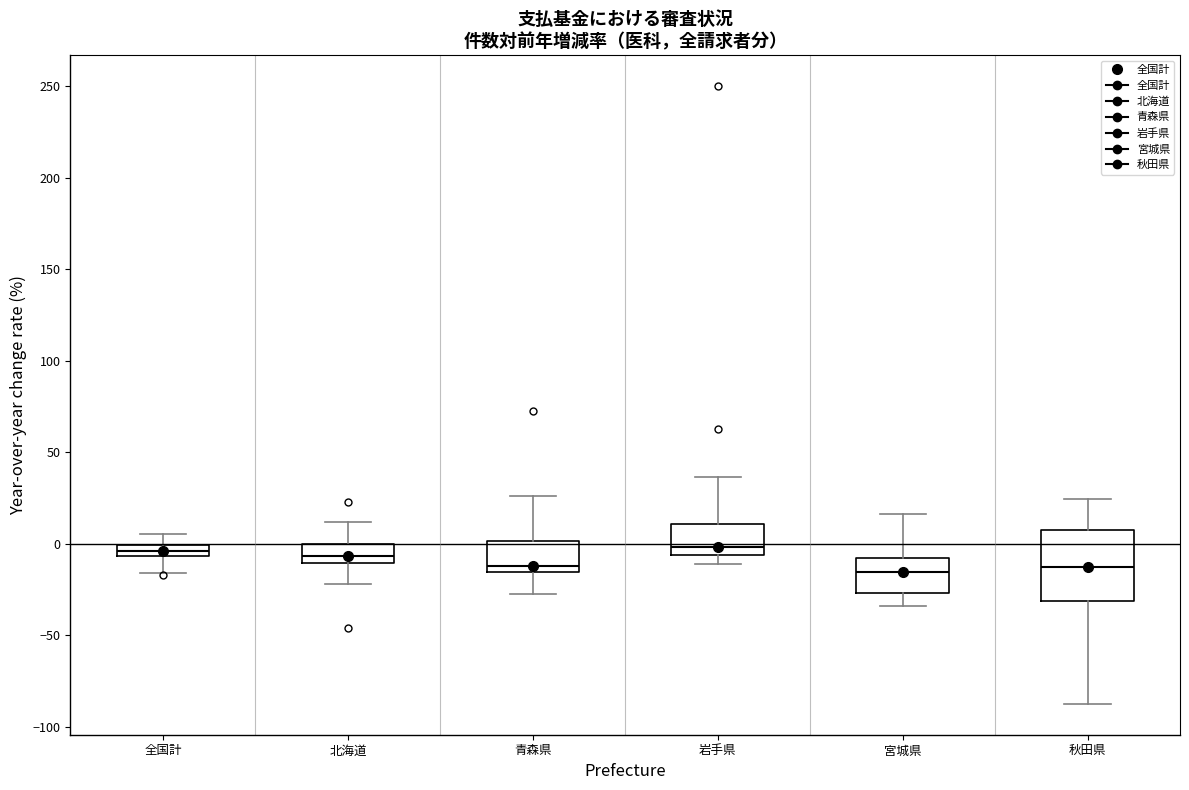

Where is the lower edge of the box for 宮城県 on the y-axis? The values are not printed on the chart, so give them approximately, as read against the axis.

-25